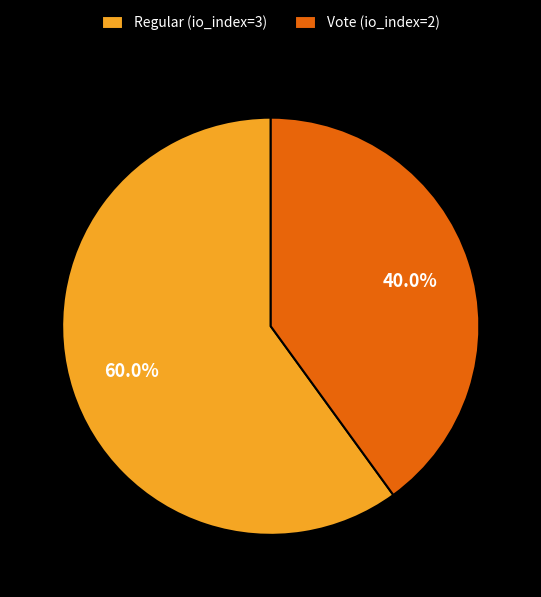

To the nearest percent, what is the combined percentage of Vote (io_index=2) and Regular (io_index=3)?

100%